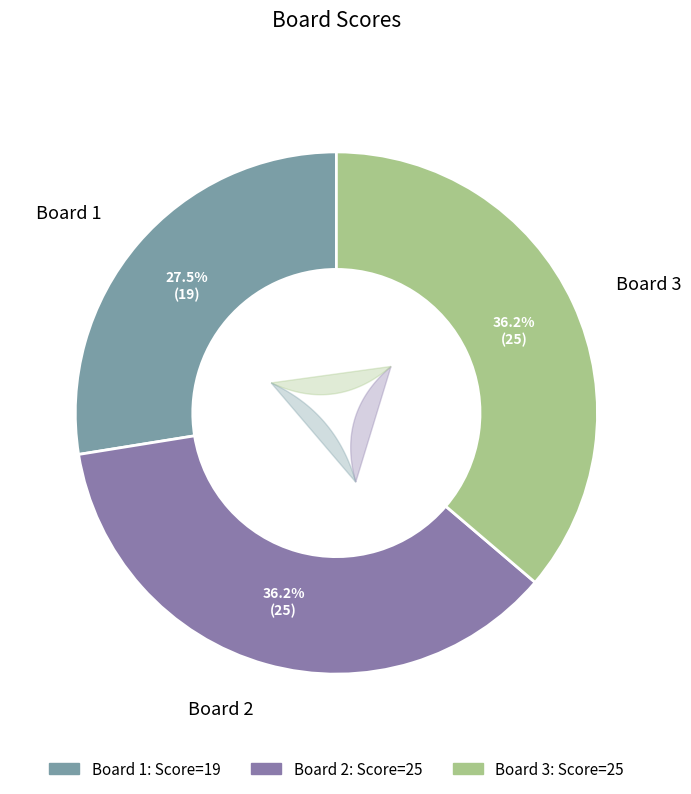

Rank the categories by value from highest to lowest.

2, 3, 1